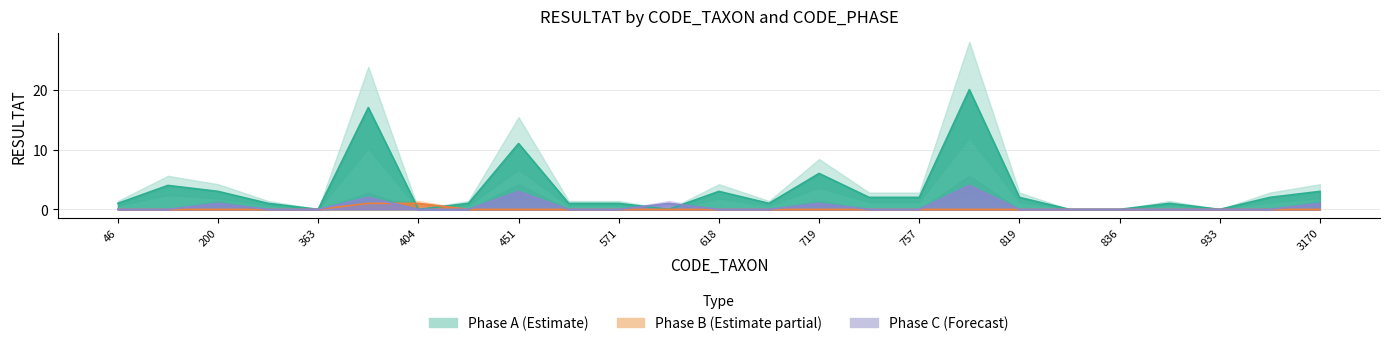

Which label corresponds to the largest value in the chart?

807